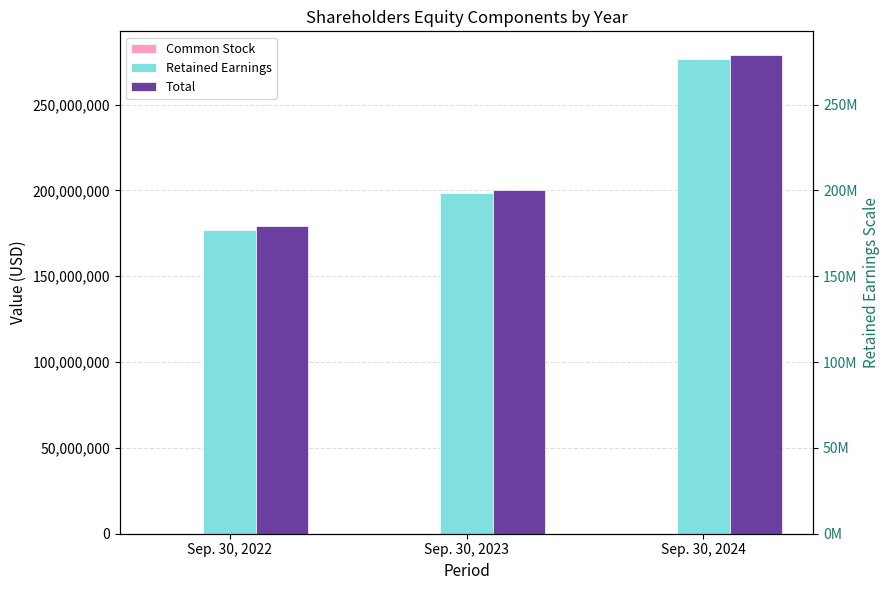

How many categories are shown in the chart?

3